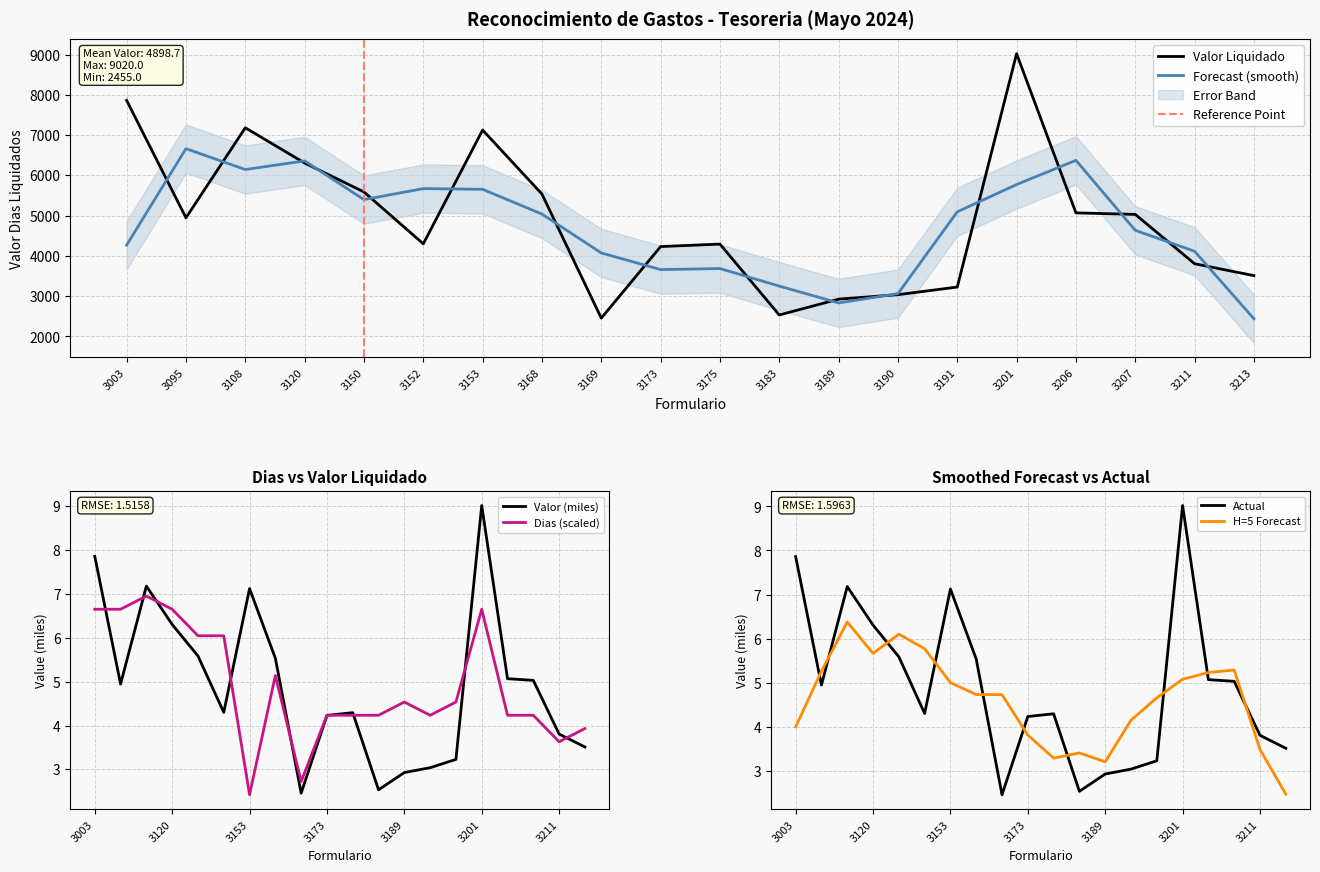

Is it true that Forecast (smooth) equals 3250.7 at 3183?

True